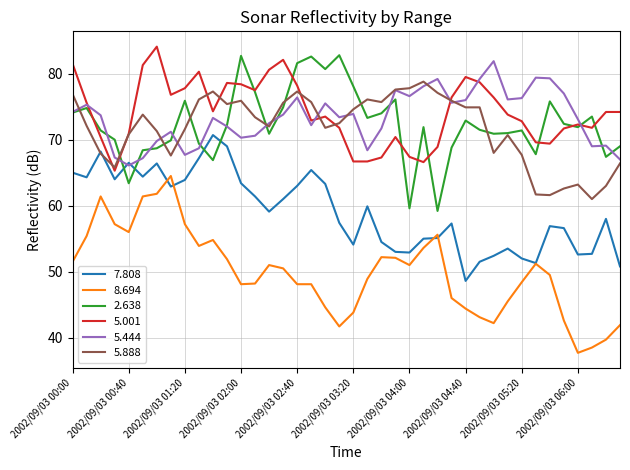

What is the difference between the maximum and minimum values in the 5.444 series?

15.8